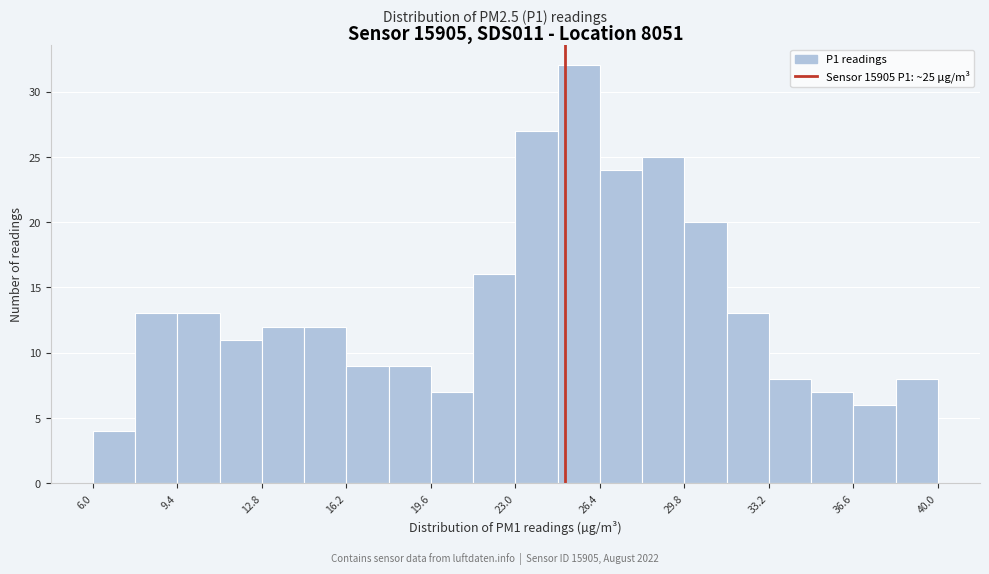

Read against the x-axis, roughly where is the centre of the tallest bar?

25.5